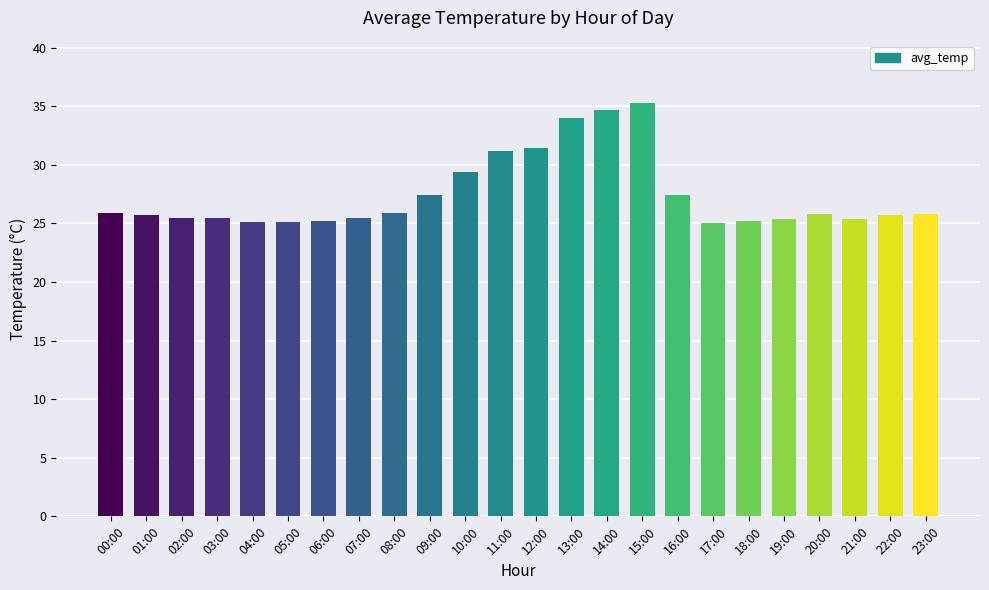

What is the difference between the second highest and second lowest values?

9.5